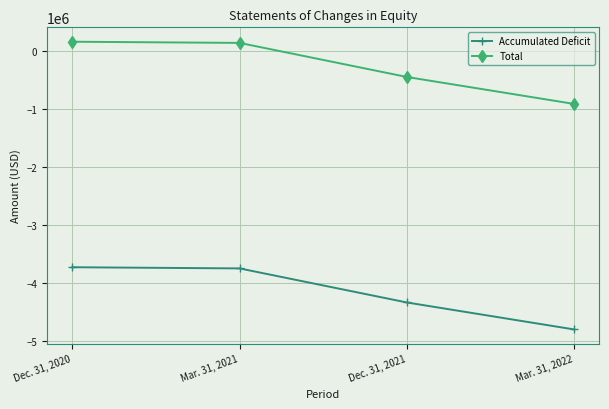

Is the value of Total at Mar. 31, 2021 greater than the value of Accumulated Deficit at Mar. 31, 2022?

Yes